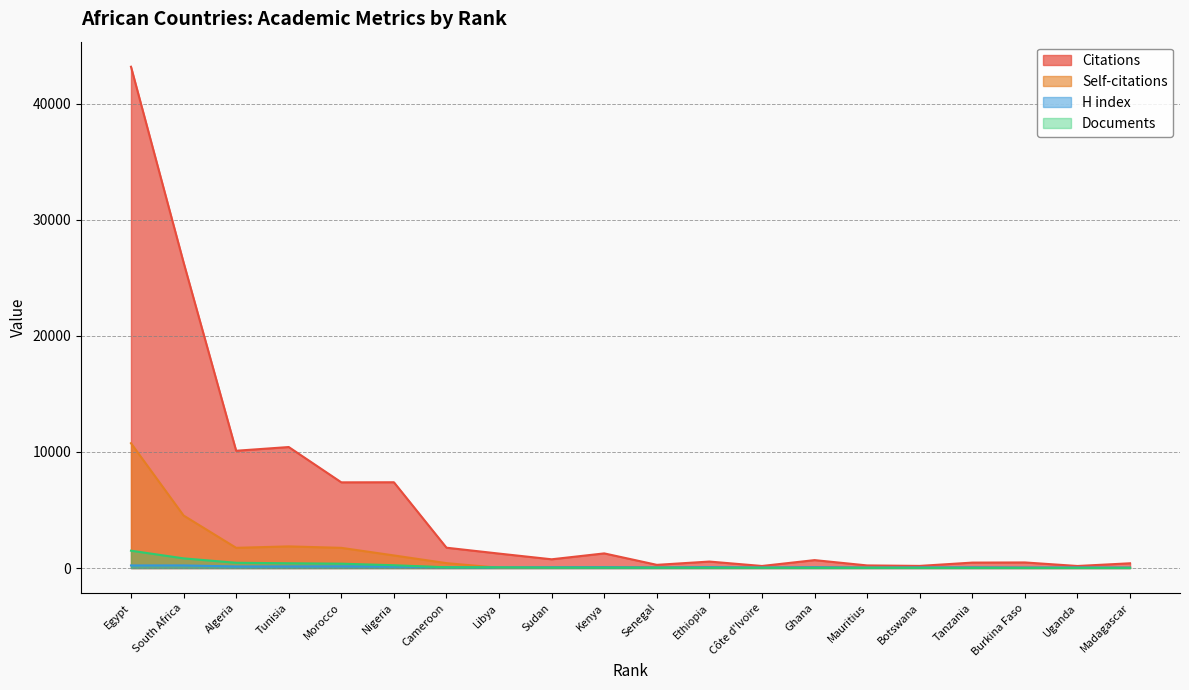

What is the highest value of the Citations series?

43181